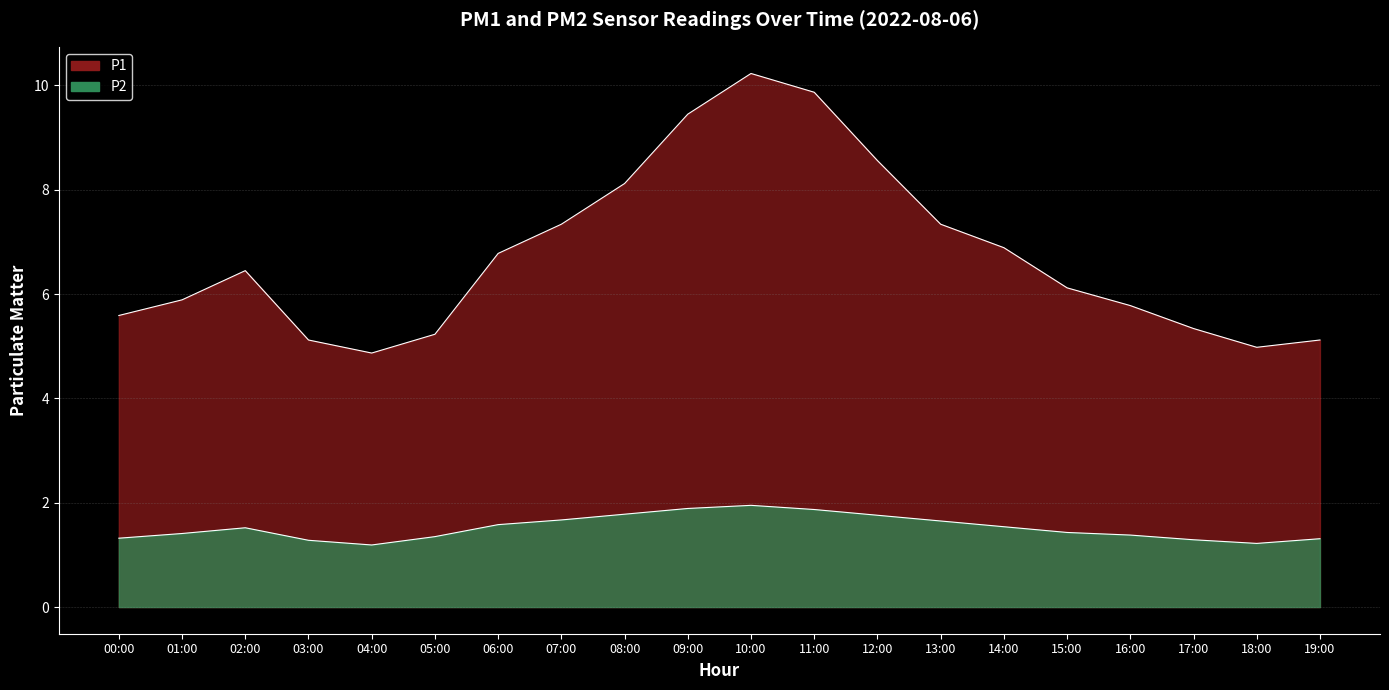

The value of P1 at 04:00 is 8.5. True or false?

False